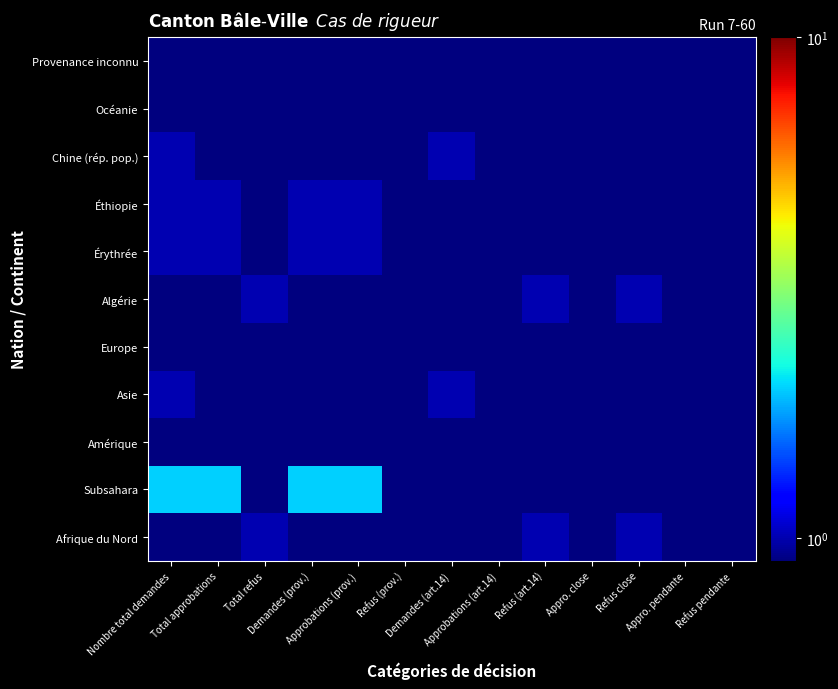

Rank the series by their maximum value, from lowest to highest.

Amérique, Europe, Océanie, Provenance inconnu, Afrique du Nord, Asie, Algérie, Érythrée, Éthiopie, Chine (rép. pop.), Subsahara